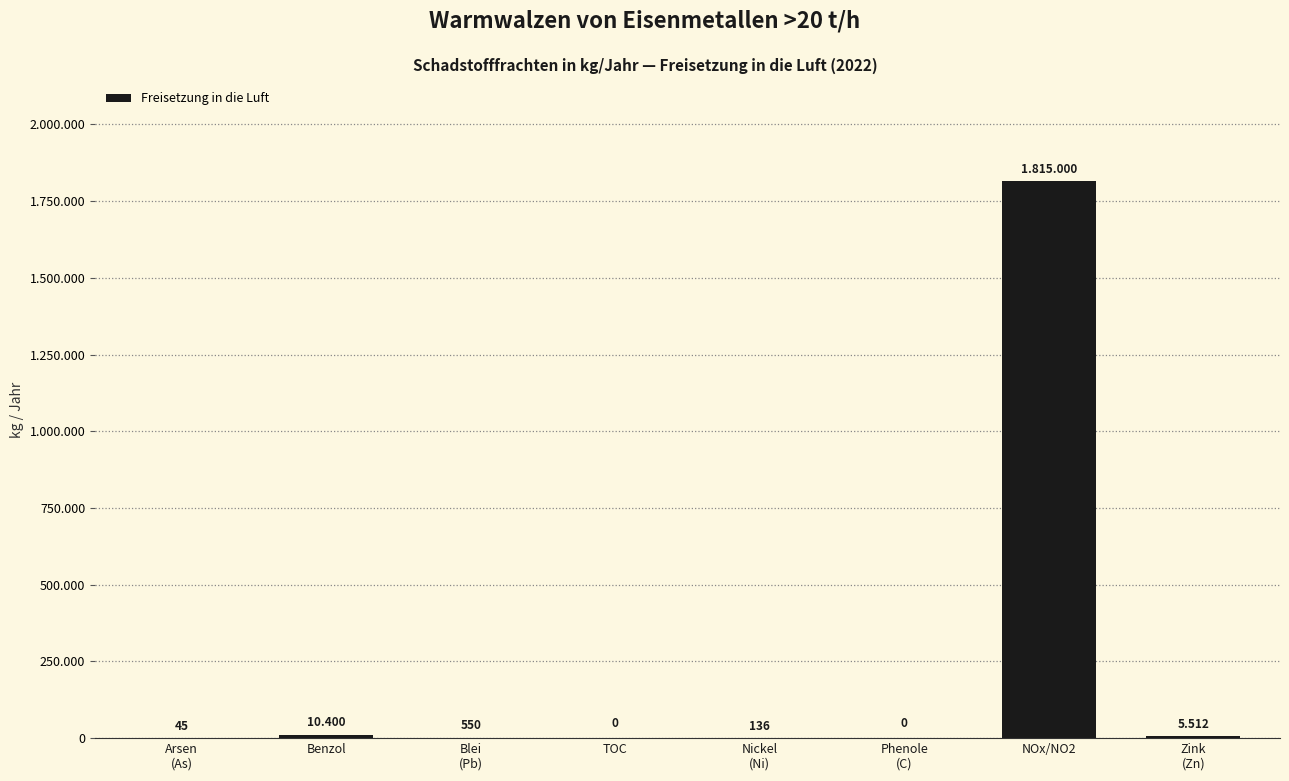

Are the bars horizontal?

No